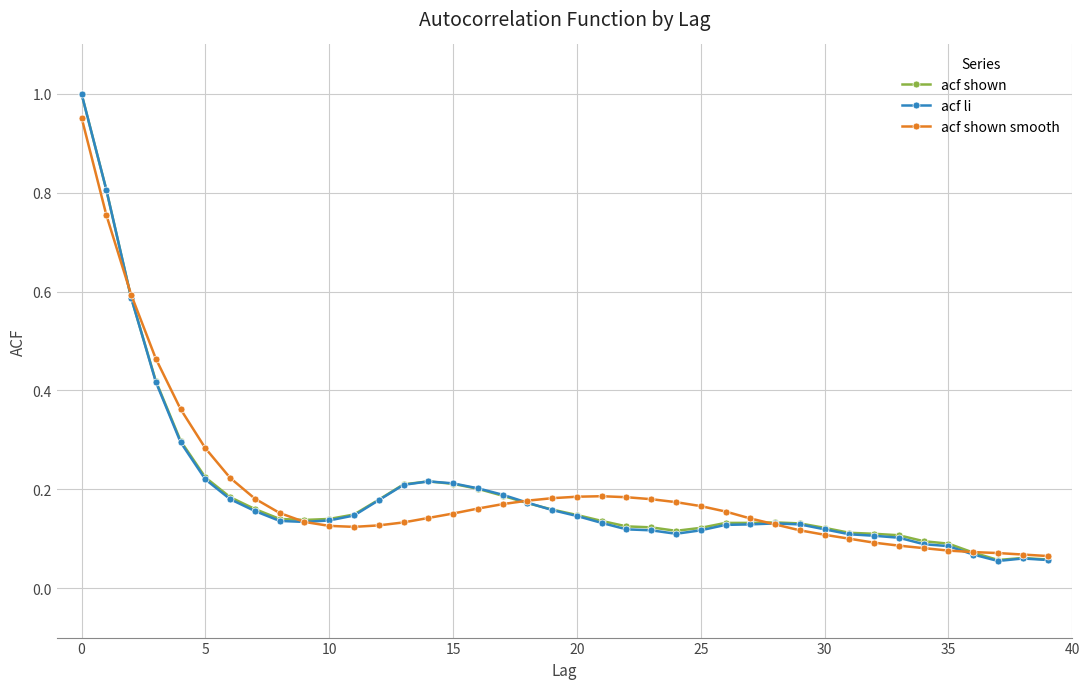

In acf shown smooth, how many points are lower than both neighbors (excluding endpoints)?

1